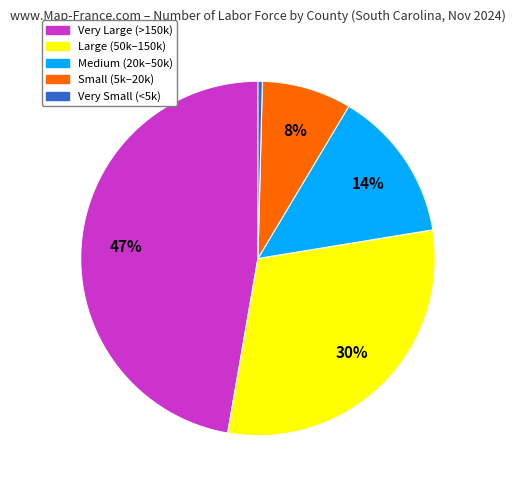

To the nearest percent, what is the difference between the largest and smallest slice percentages?

47%